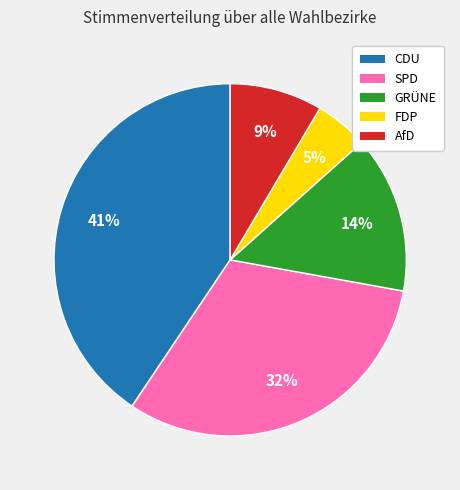

Rank the categories by value from highest to lowest.

CDU, SPD, GRÜNE, AfD, FDP